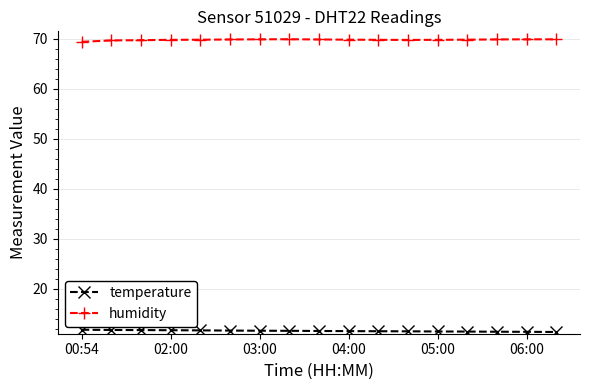

What is the difference between the second highest and minimum values in the humidity series?

0.5